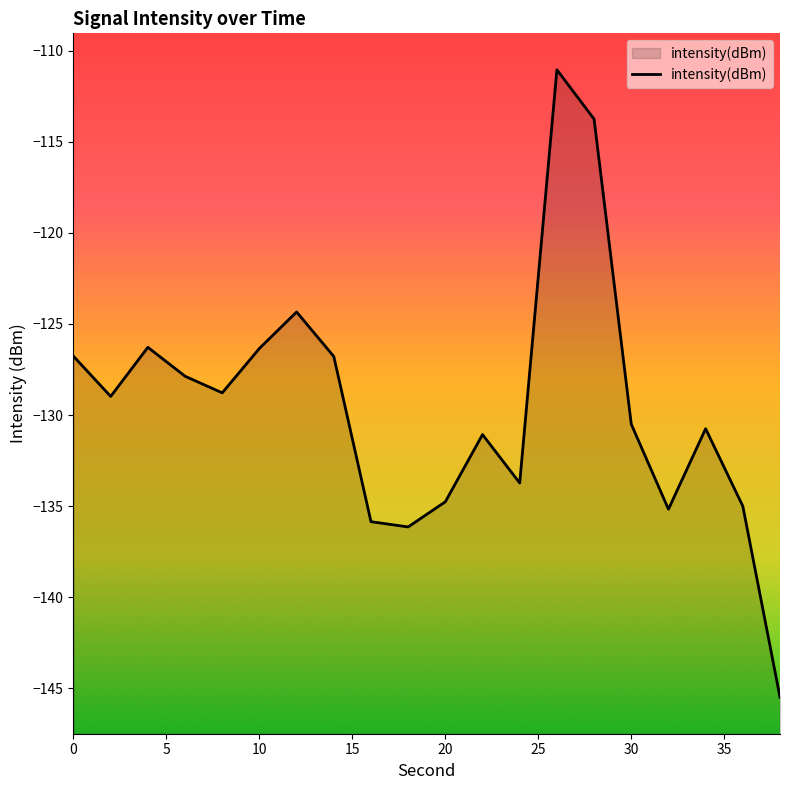

Rank the categories by value from lowest to highest.

38, 18, 16, 32, 36, 20, 24, 22, 34, 30, 2, 8, 6, 14, 0, 10, 4, 12, 28, 26